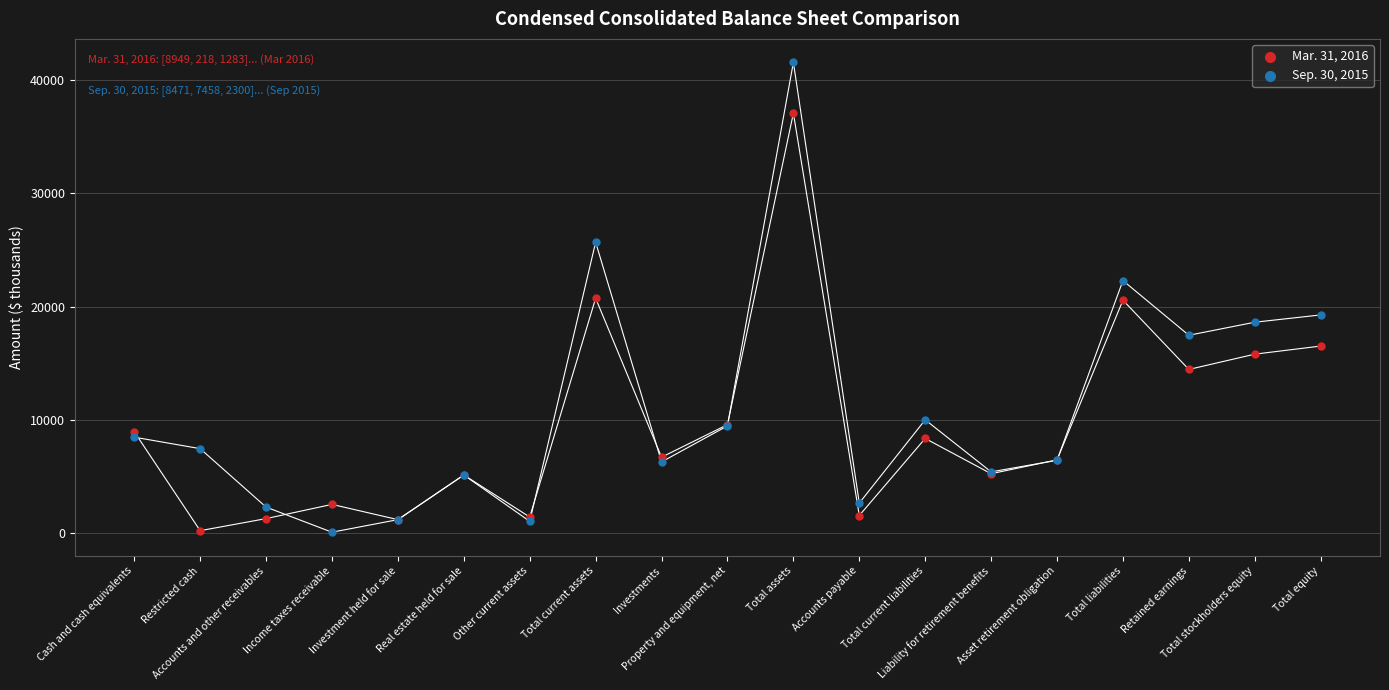

Which series reaches the maximum Y coordinate?

Sep. 30, 2015